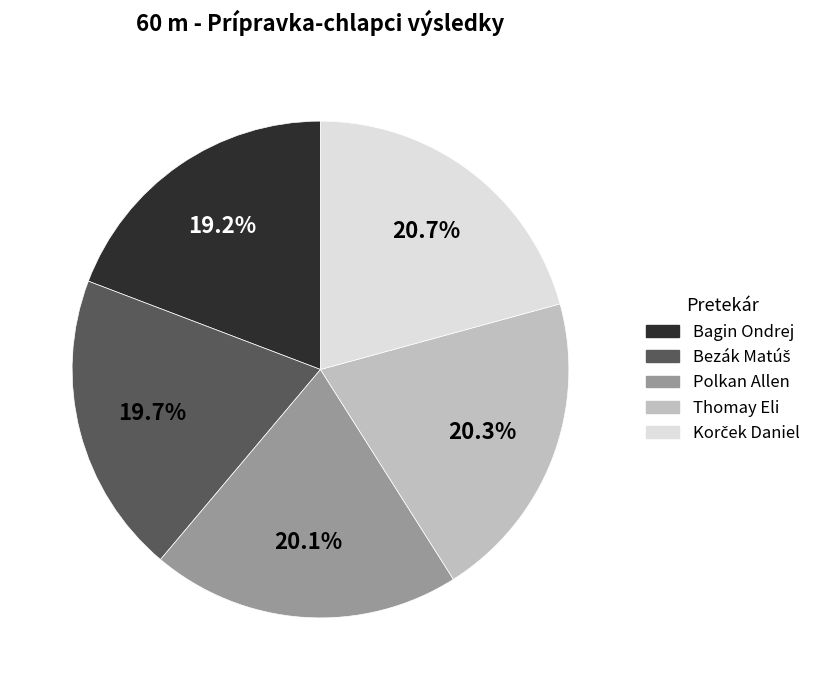

Between Bagin Ondrej and Polkan Allen, which is larger?

Polkan Allen